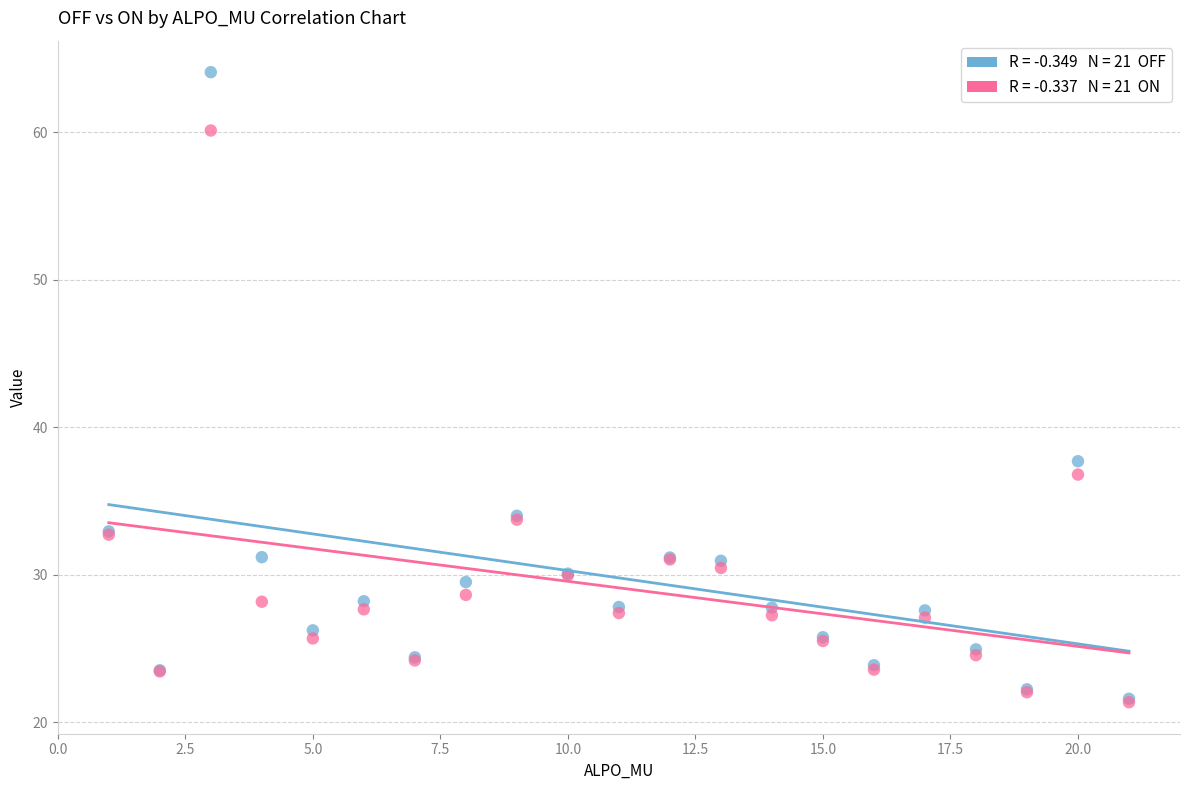

Across all series, what Y value is closest to 42?

37.7